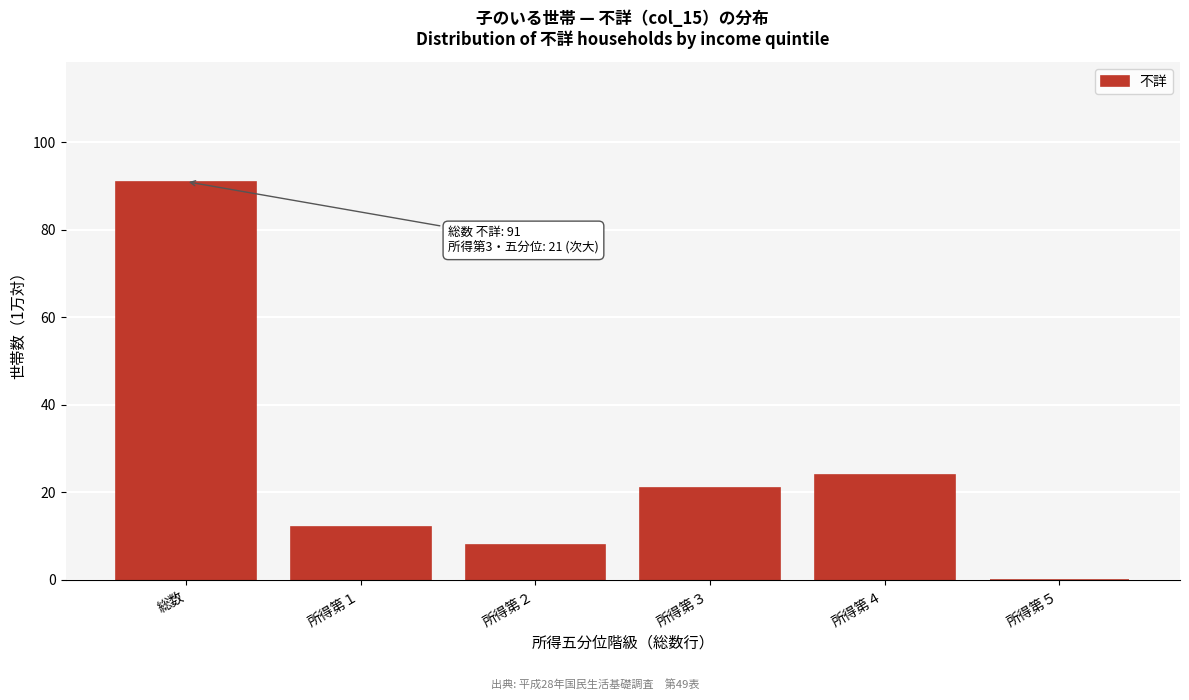

Reading left to right, extract all data points from this chart.

総数=91	所得第１=12	所得第２=8	所得第３=21	所得第４=24	所得第５=0